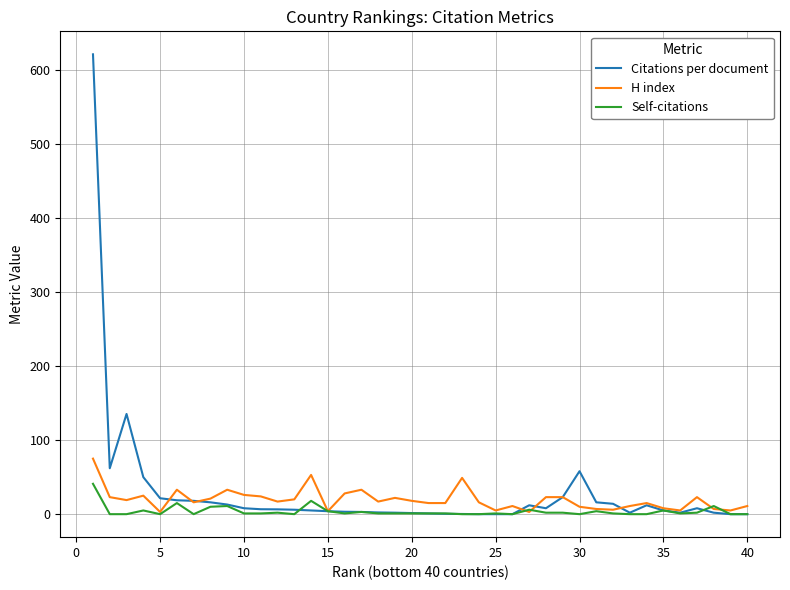

What is the greatest value displayed?

621.0